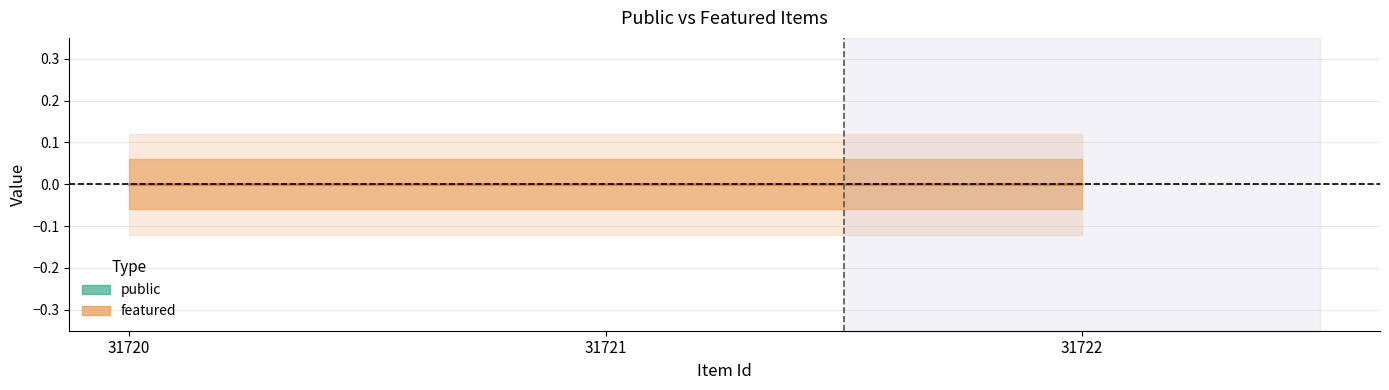

Which label corresponds to the smallest value in the chart?

31720